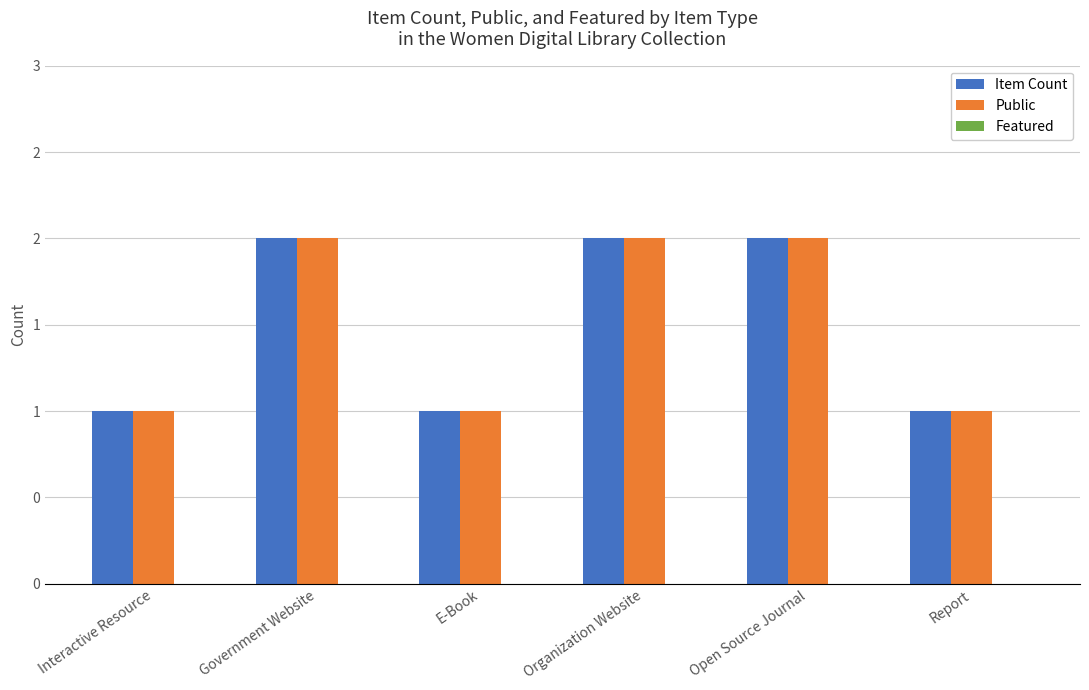

Are the bars horizontal?

No